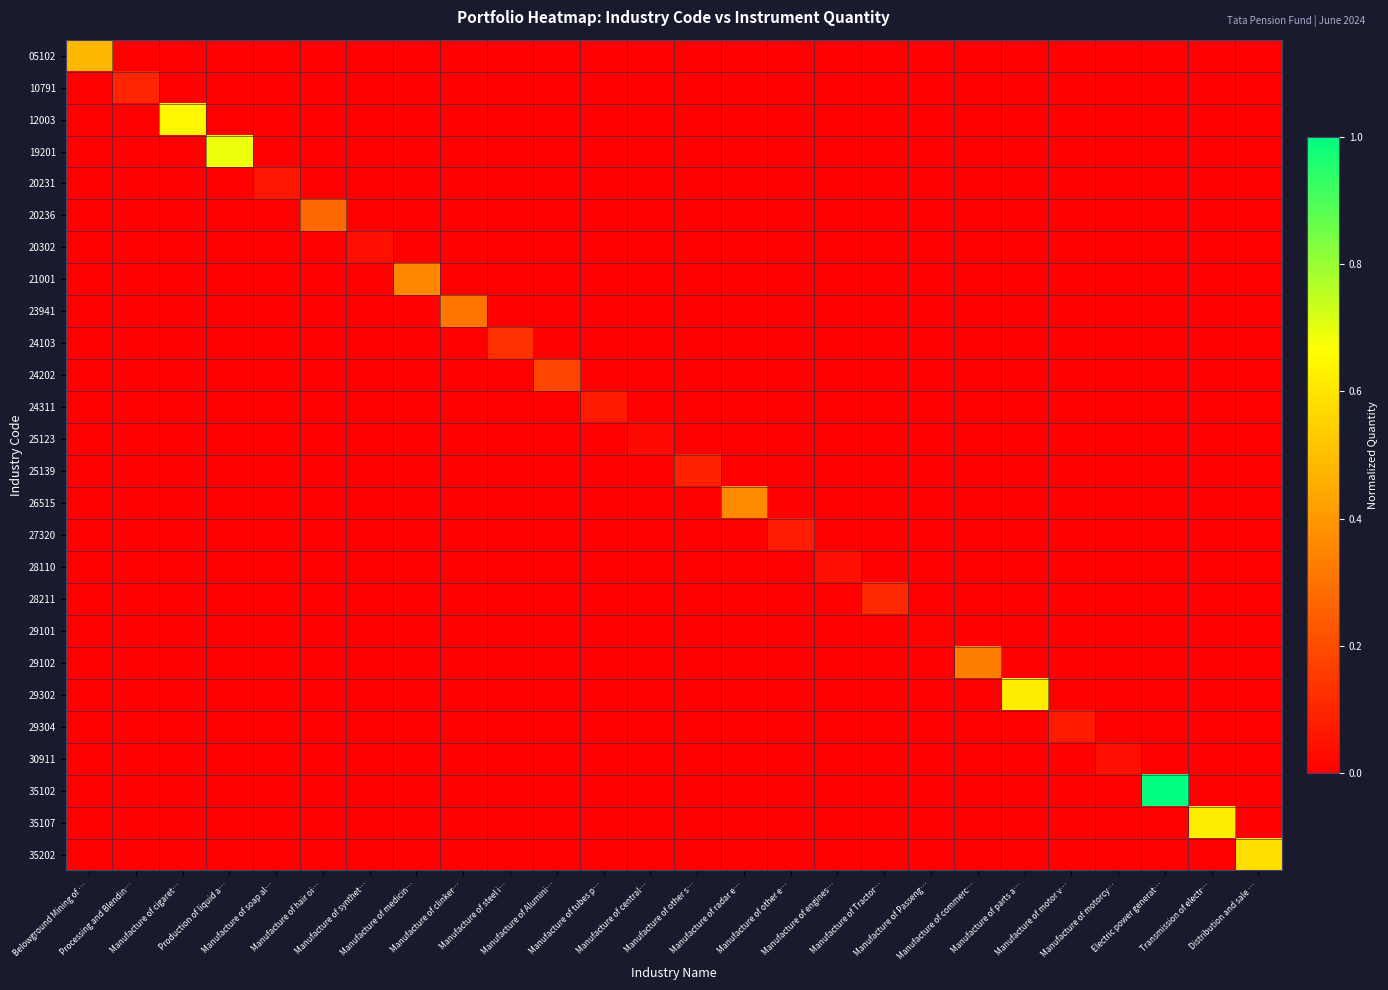

At how many categories does at least one series exceed 0?

26